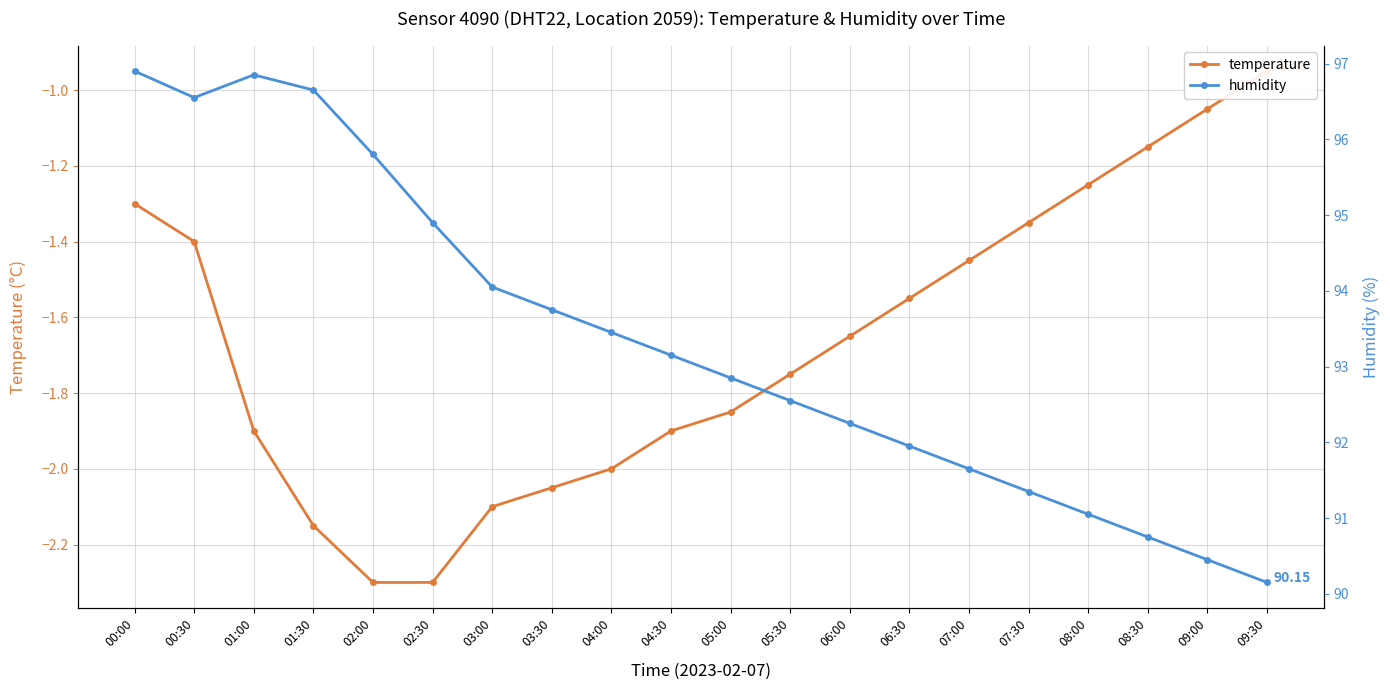

Where is the first local minimum for humidity?

00:30